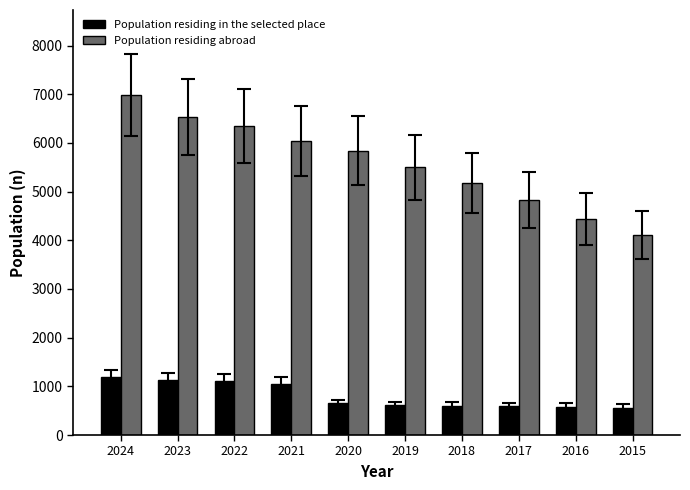

How many series are shown in this chart?

2